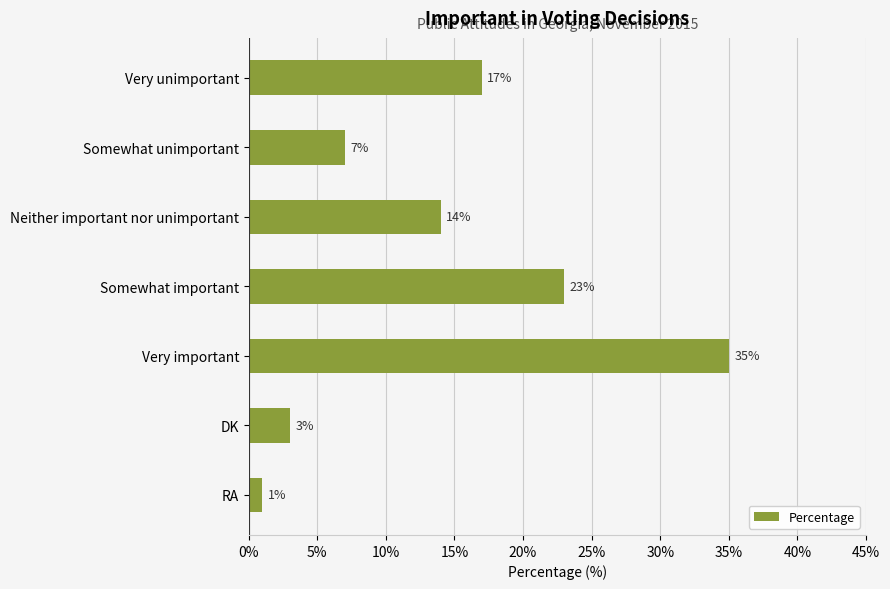

Does the chart contain stacked bars?

No